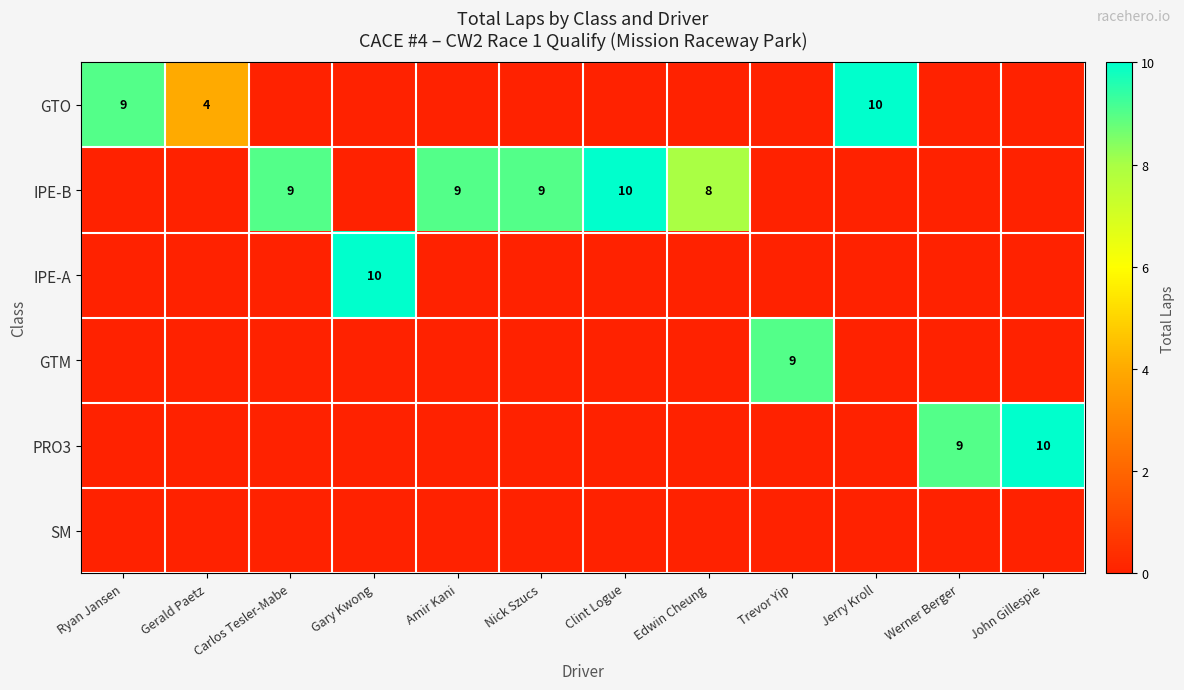

Is it true that PRO3 equals 6 at Werner Berger?

False